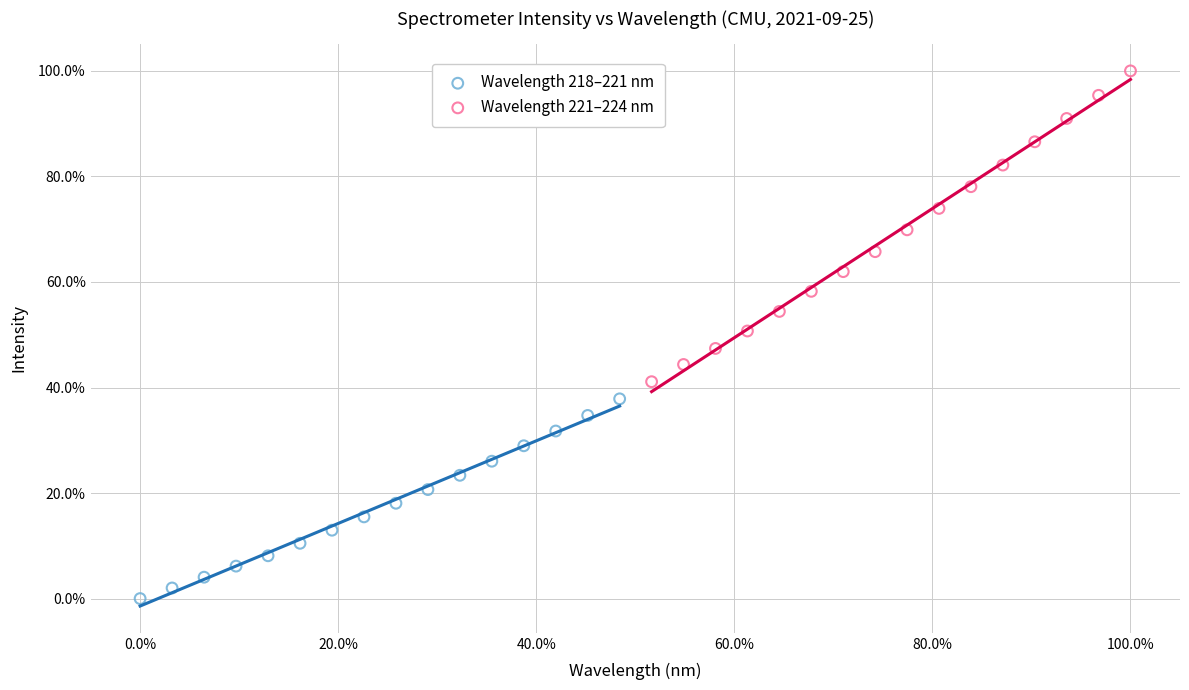

Which series has the widest spread of Y values?

Wavelength 221–224 nm